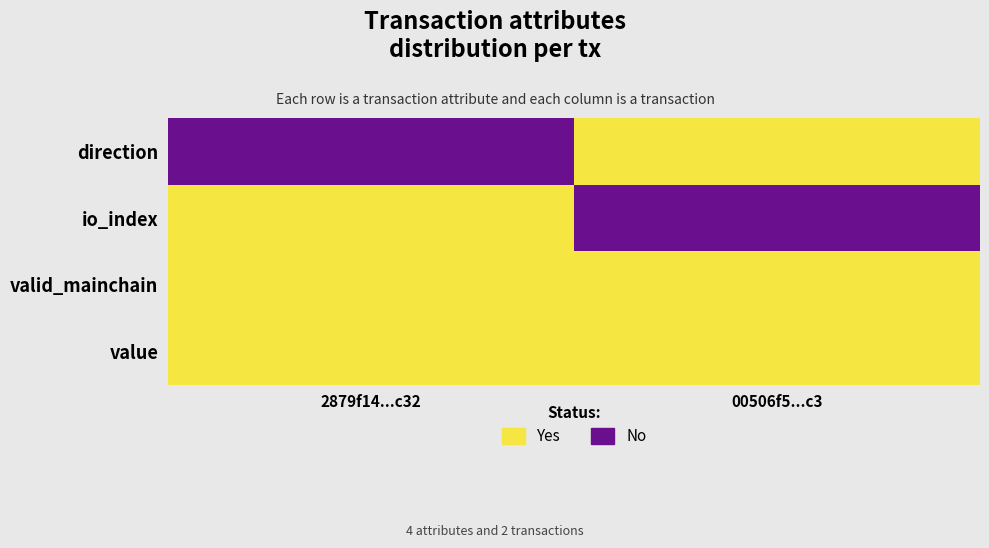

What is the difference between the highest and lowest values at 00506f5...c3?

1